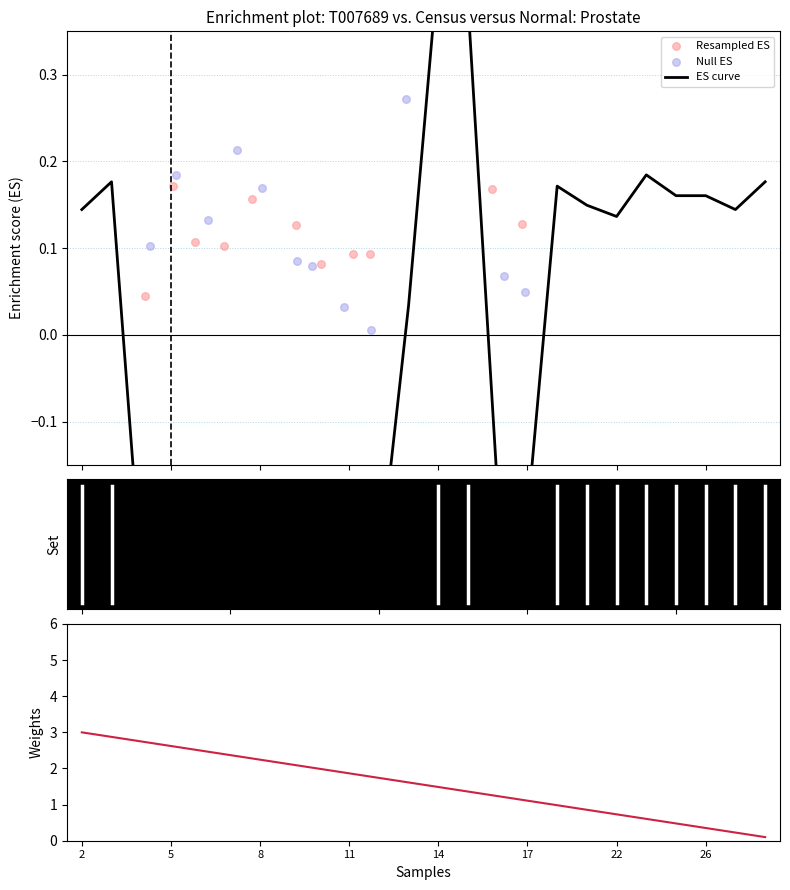

Which series has the largest total across all categories?

Weights